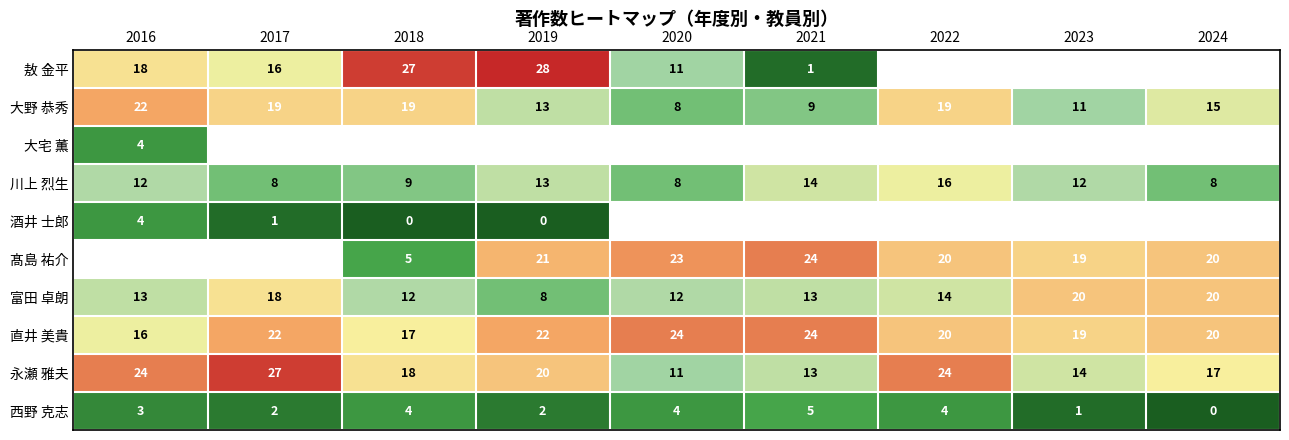

Is the value of 直井 美貴 at 2023 greater than the value of 酒井 士郎 at 2018?

Yes